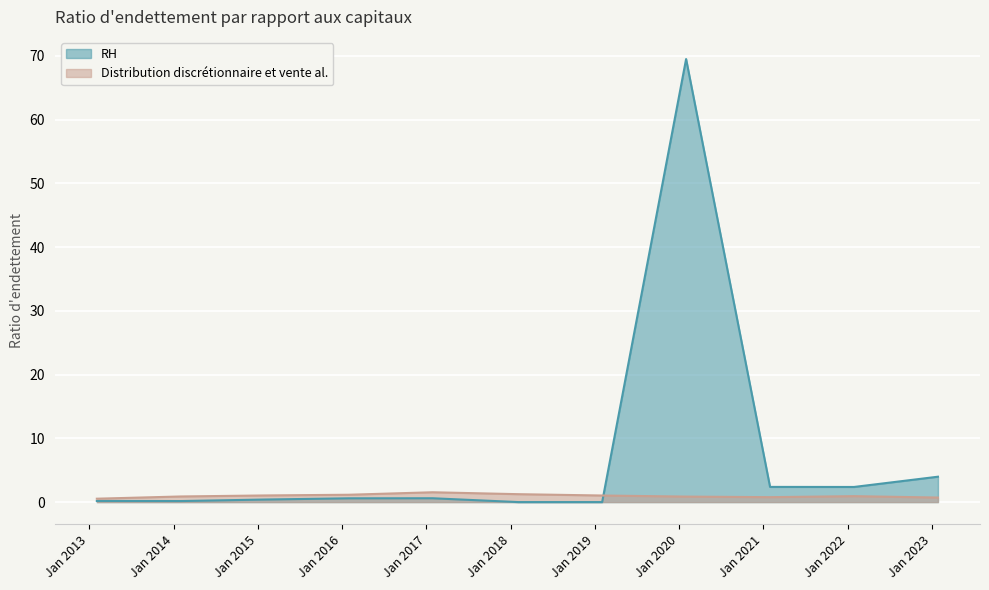

Which series has the largest range (max minus min)?

RH